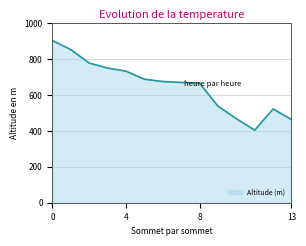

What is the minimum value shown in the chart?

405